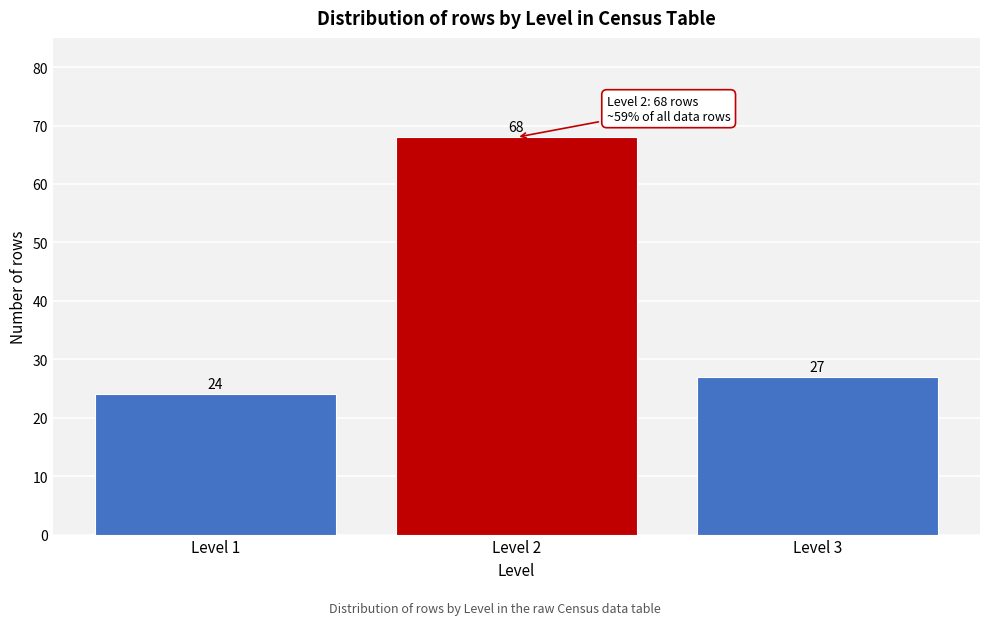

Reading left to right, extract all data points from this chart.

Level 1=24	Level 2=68	Level 3=27